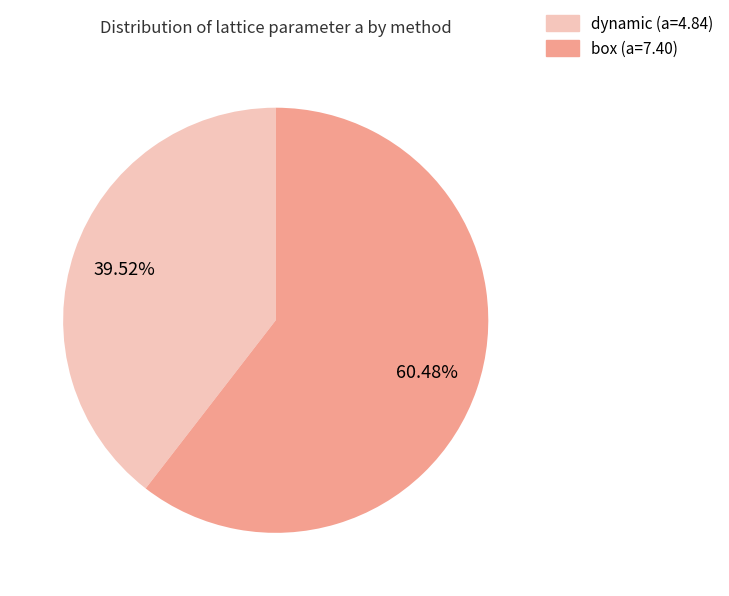

Rank the categories by value from lowest to highest.

dynamic (a=4.84), box (a=7.40)